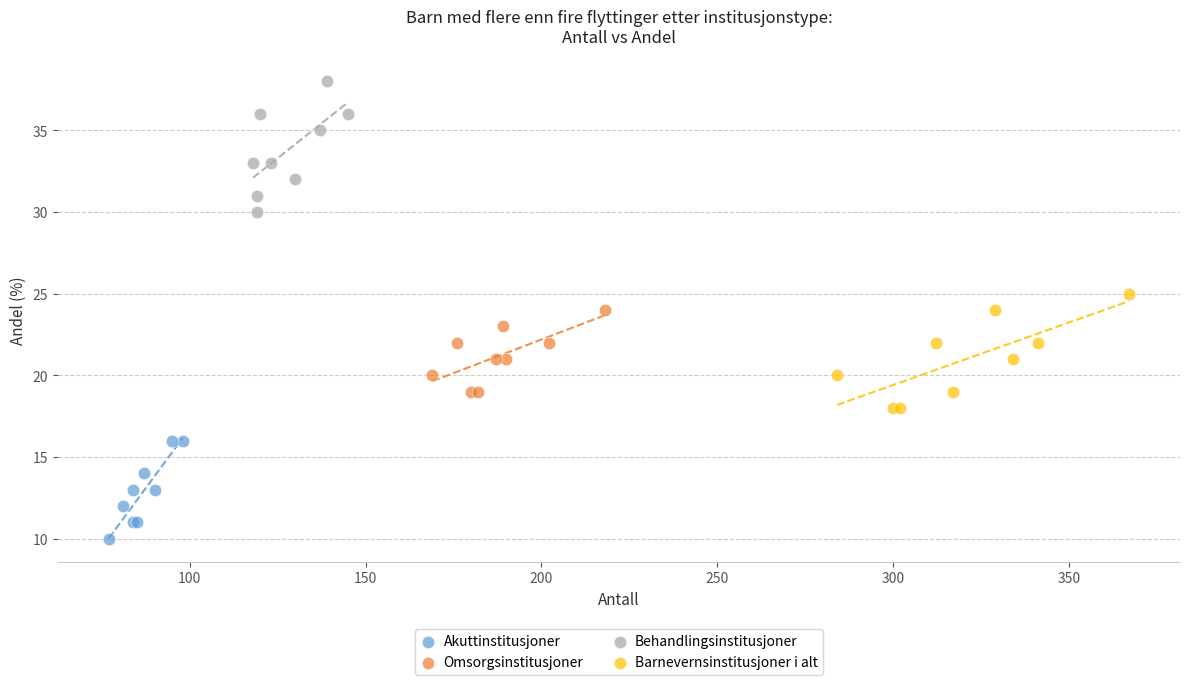

Which series contains the highest Y value?

Behandlingsinstitusjoner